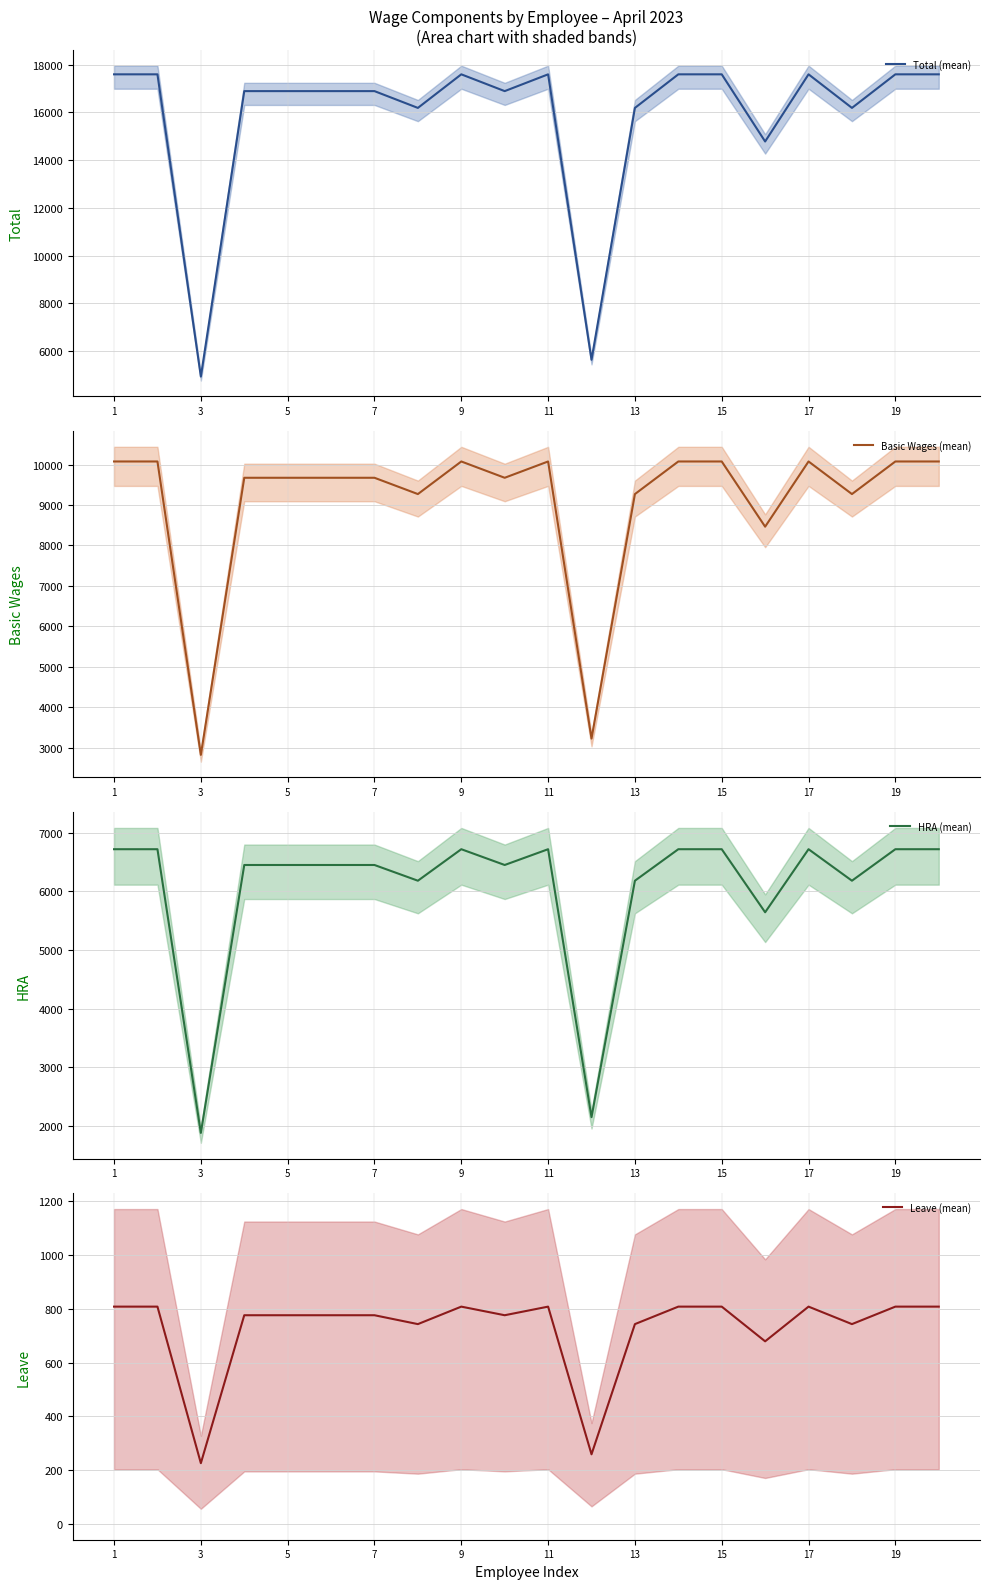

What are all the series names shown in the legend?

Total (mean), Basic Wages (mean), HRA (mean), Leave (mean)